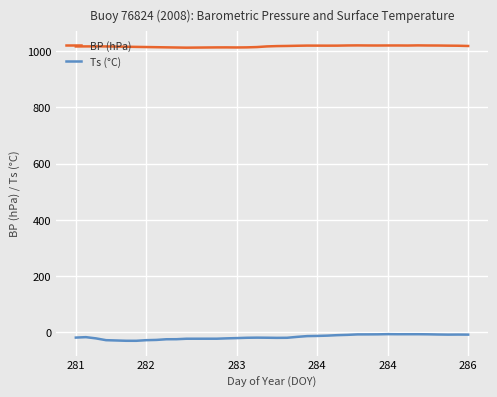

List the series in order of their peak value, highest first.

BP (hPa), Ts (°C)